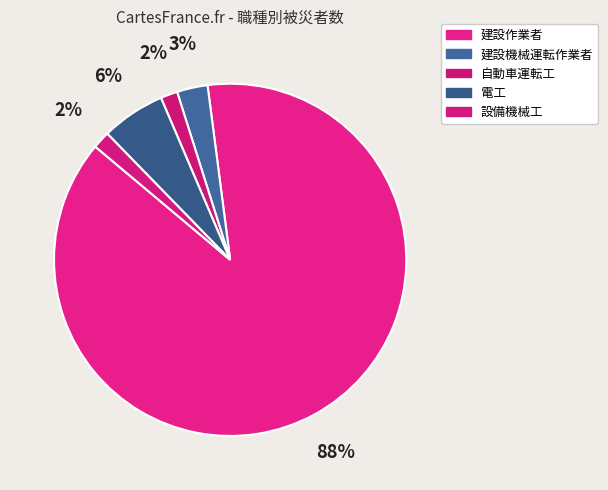

What is the ratio of the value at 自動車運転工 to the value at 建設機械運転作業者?

0.6